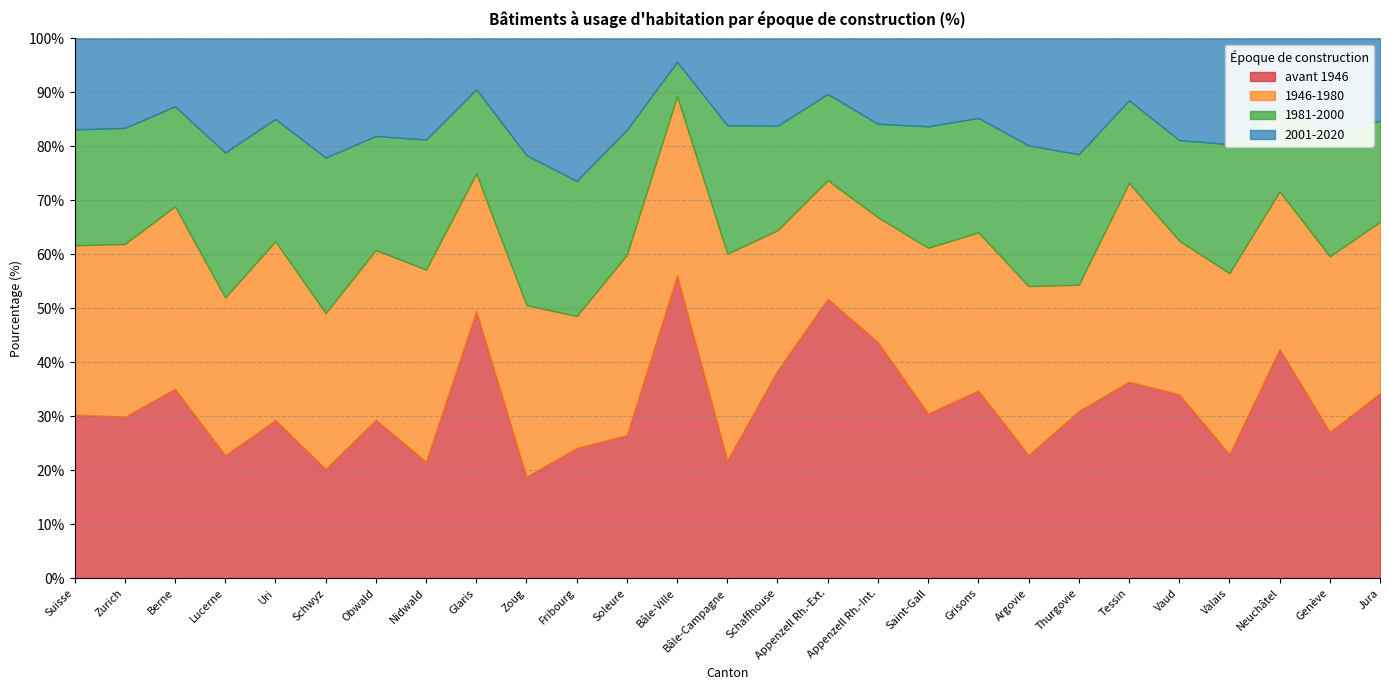

What is the label of the 5th point from the right?

Vaud